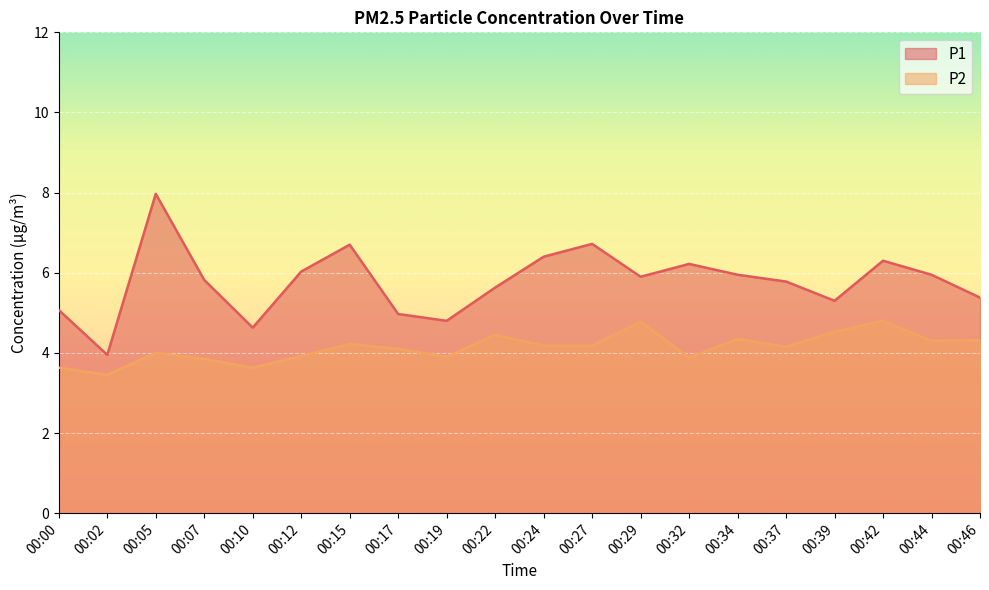

What is the difference between the second highest and minimum values in the P2 series?

1.3